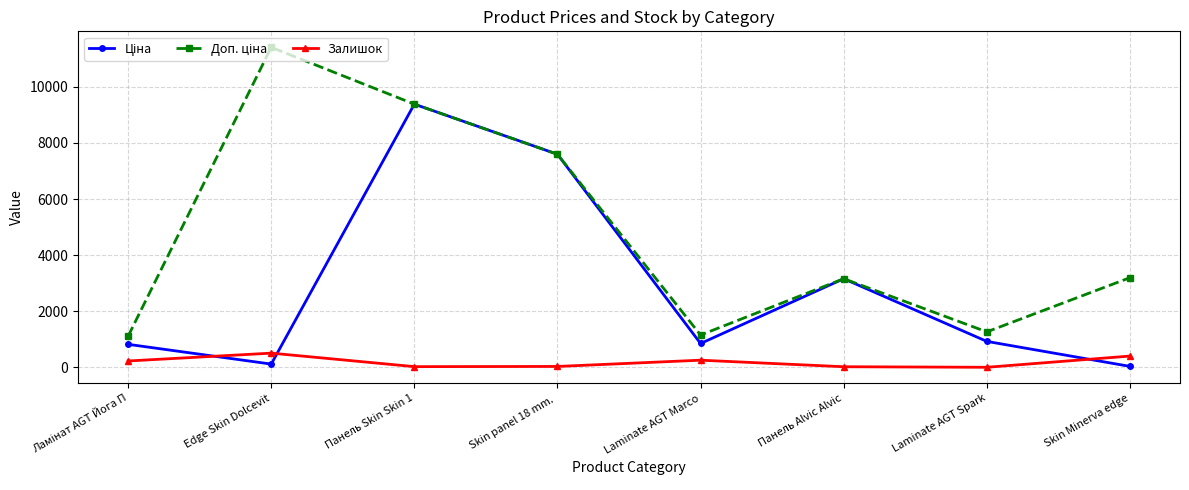

How many data points does each series have?

8